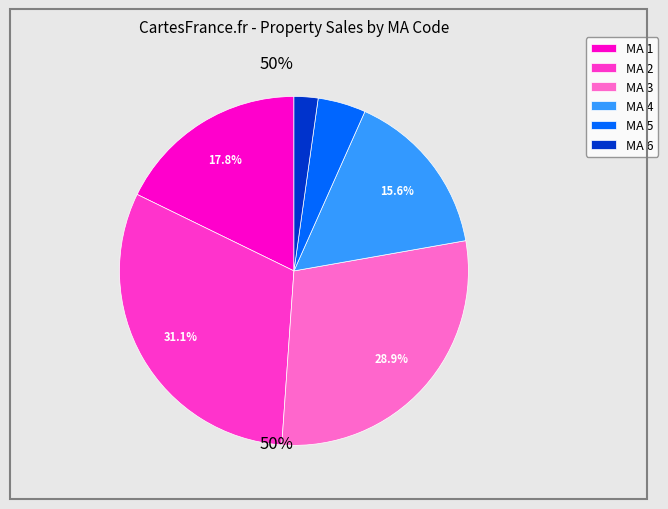

Do MA 2 and MA 5 together represent more than half of the pie?

No